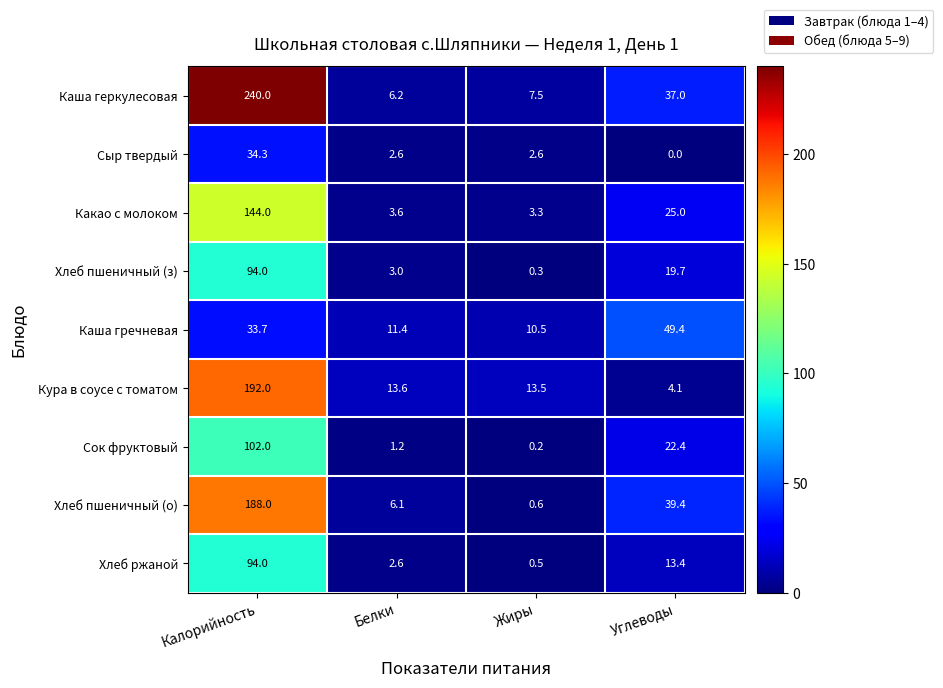

What is the sum of all Хлеб пшеничный (о) values?

234.1